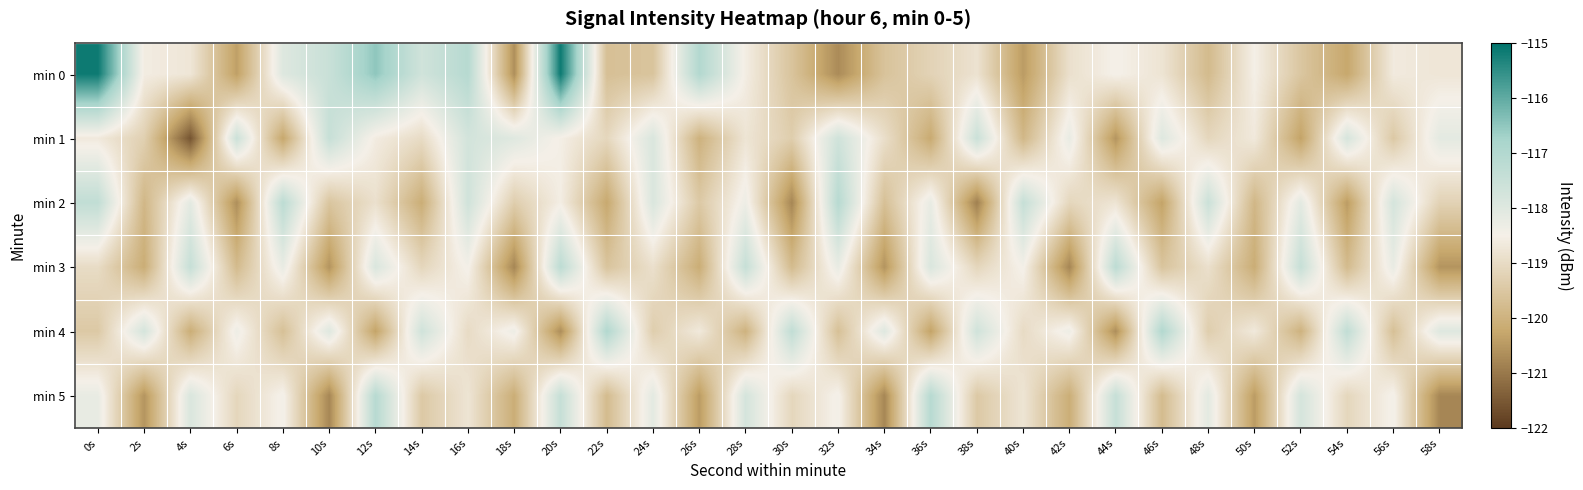

How many data points does each series have?

30